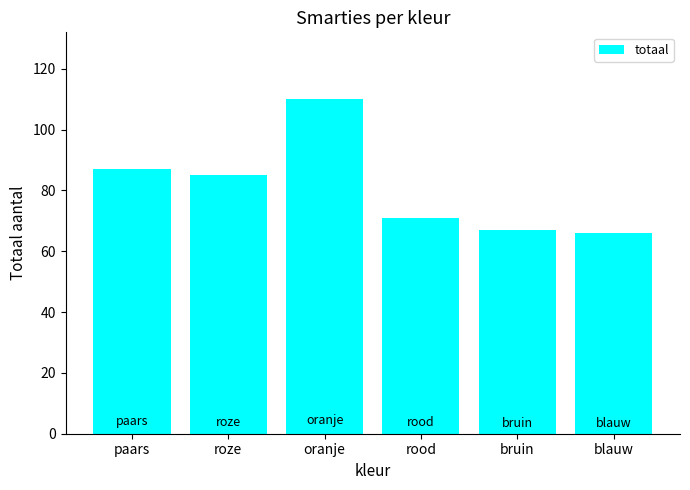

What is the value of the 6th bar from the left?

66